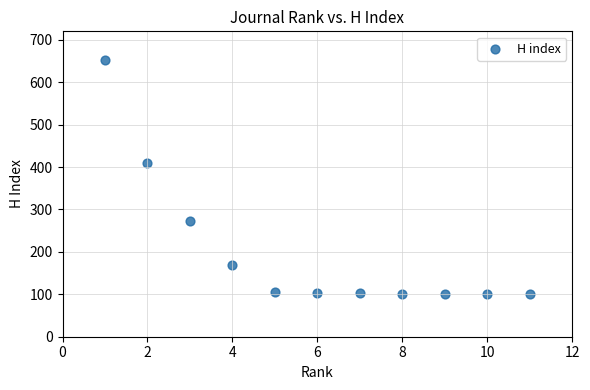

What Y value in the scatter plot is closest to 376?

409